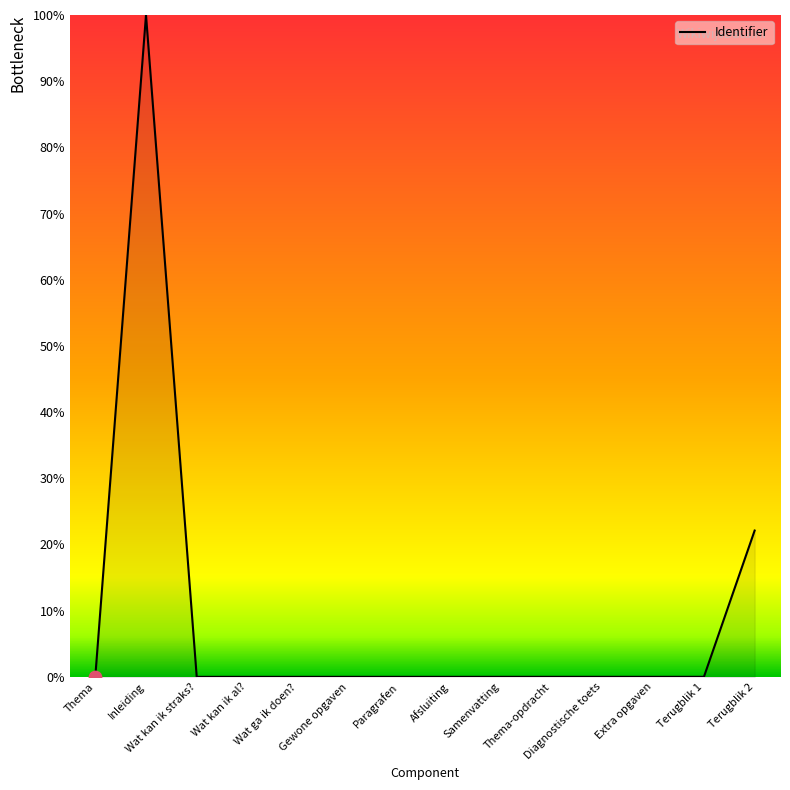

What is the change in value from Inleiding to Thema-opdracht?

-100.0